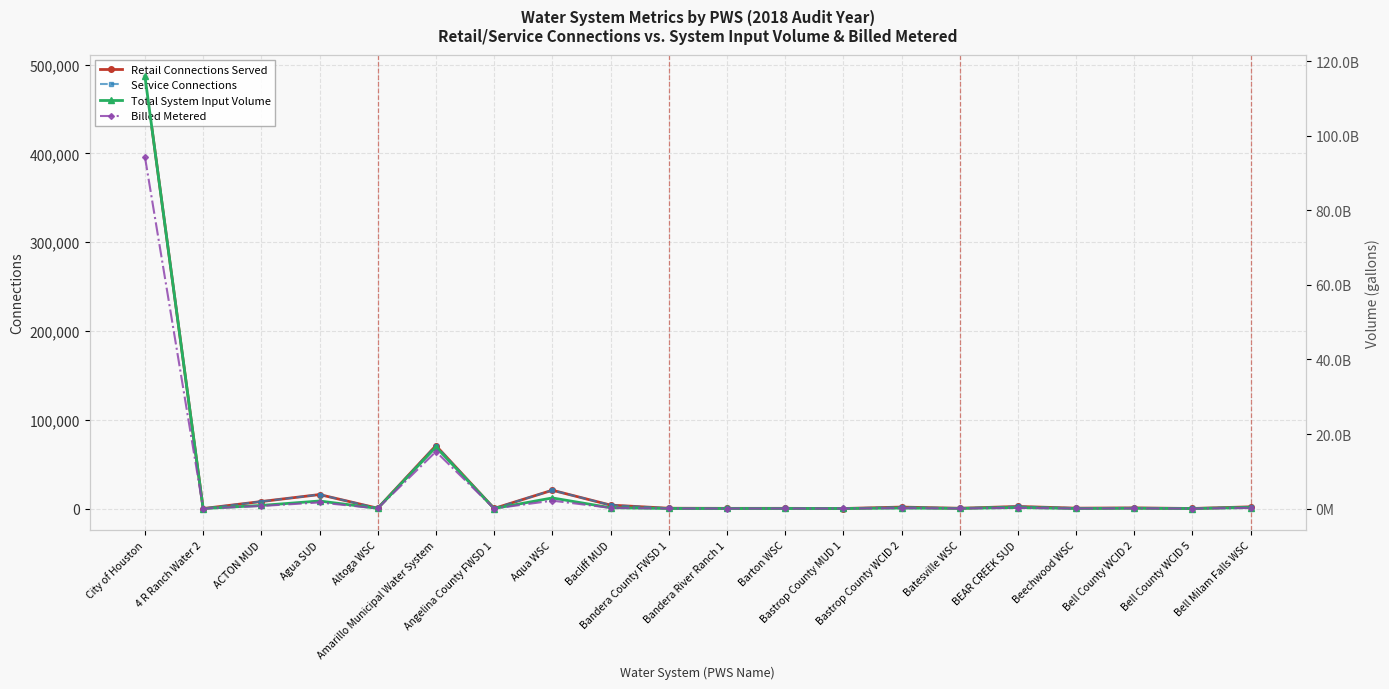

Reading left to right, extract all data points from this chart.

Retail Connections Served: 486787	70	7981	15826	420	70917	191	20697	3950	421	287	306	114	1740	356	2422	507	790	153	2012
Service Connections: 486787	70	7981	15826	420	70917	191	20697	3950	421	287	306	114	1740	356	2422	507	790	153	2012
Total System Input Volume: 115959470470	3112072	839658243	2029928723	52654082	16506802320	12502602	2849355418	226726545	25522044	18072439	19244519	19445892	136135570	53289122	273017895	20284754	78407070	11054206	269898273
Billed Metered: 94320564000	2904710	693568290	1637162761	38587800	15286203536	11275371	2119121027	195319000	21387852	15501240	16442890	17538000	119813682	35153700	199291629	17520100	60360730	8930100	167040800